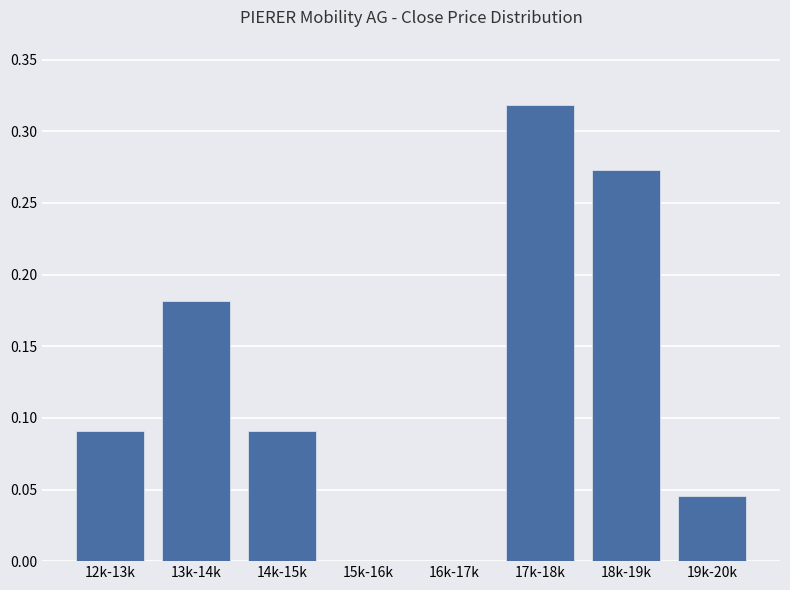

What is the change in value from 14k-15k to 18k-19k?

+0.2